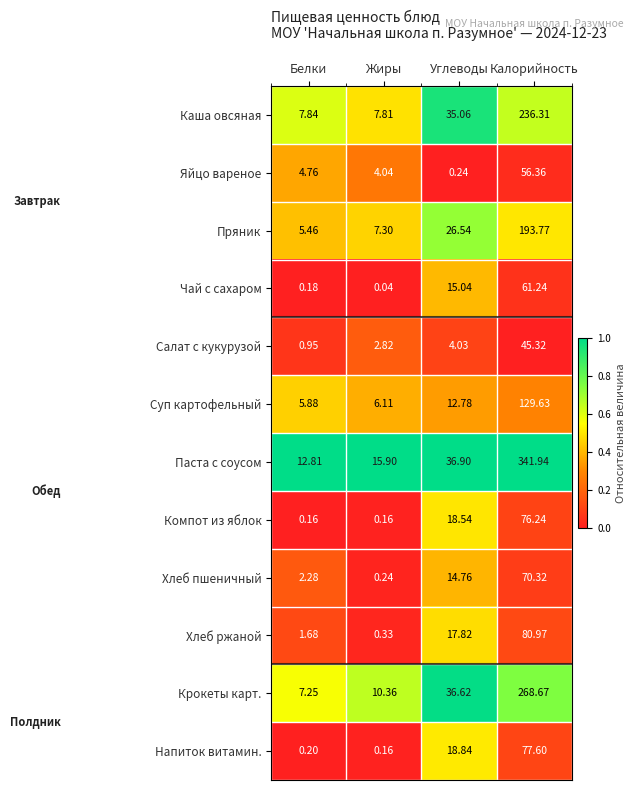

Between Белки and Углеводы, which series saw the biggest shift?

Крокеты карт.